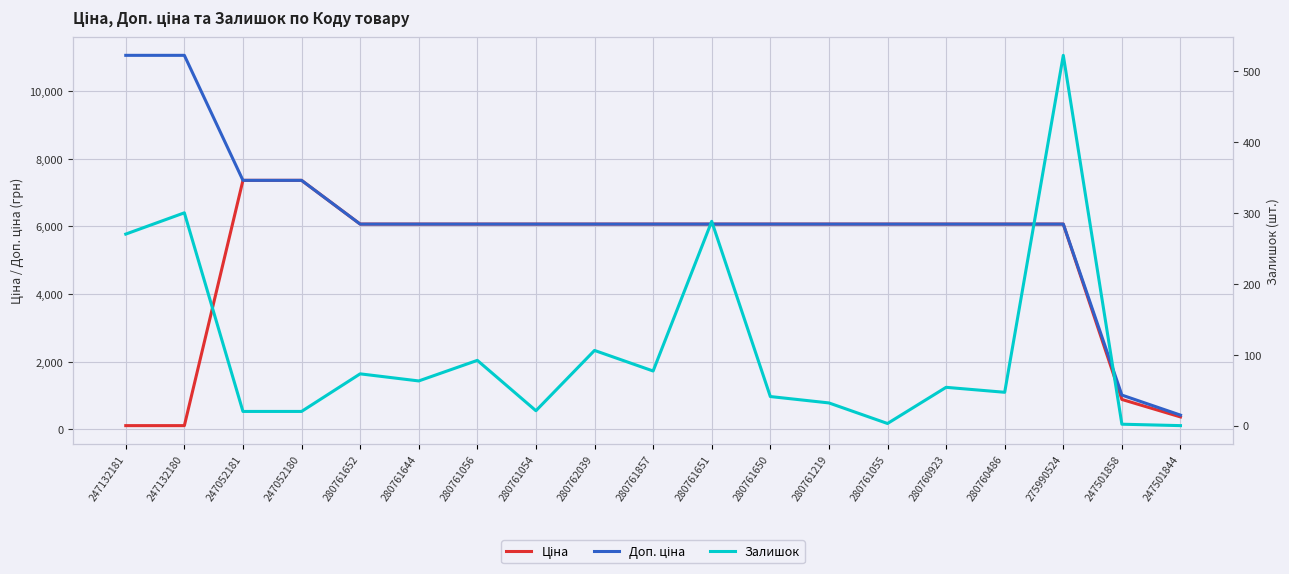

At which category is the sum across all series the highest?

247052181